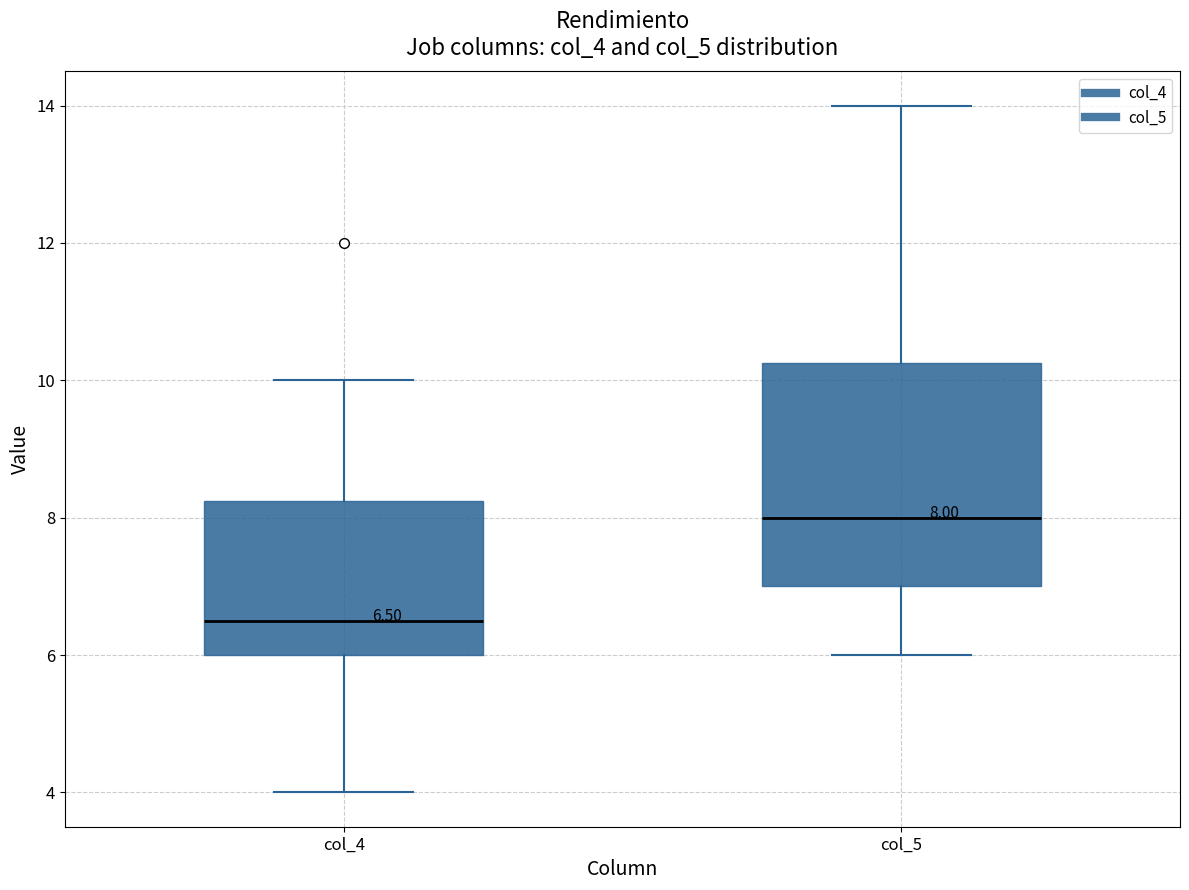

Which box is the tallest, from its lower edge to its upper edge?

col_5